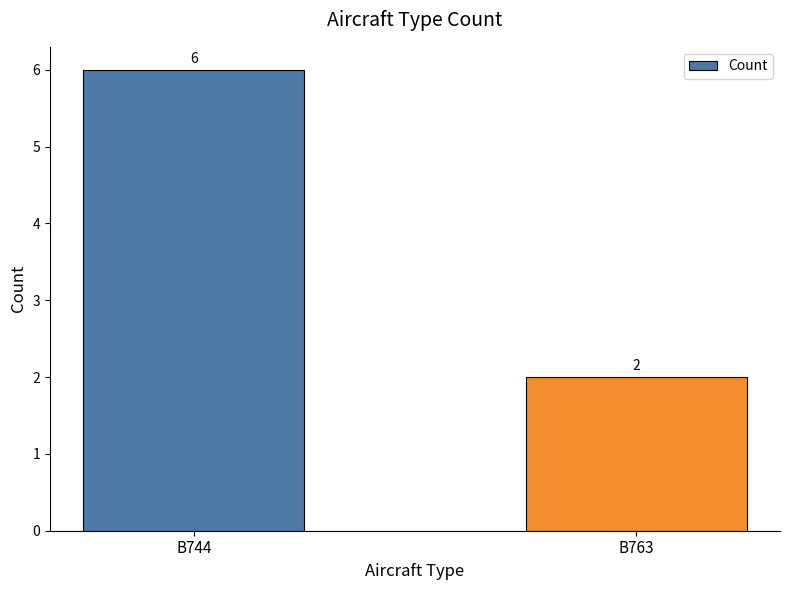

How many bars are there in total?

2